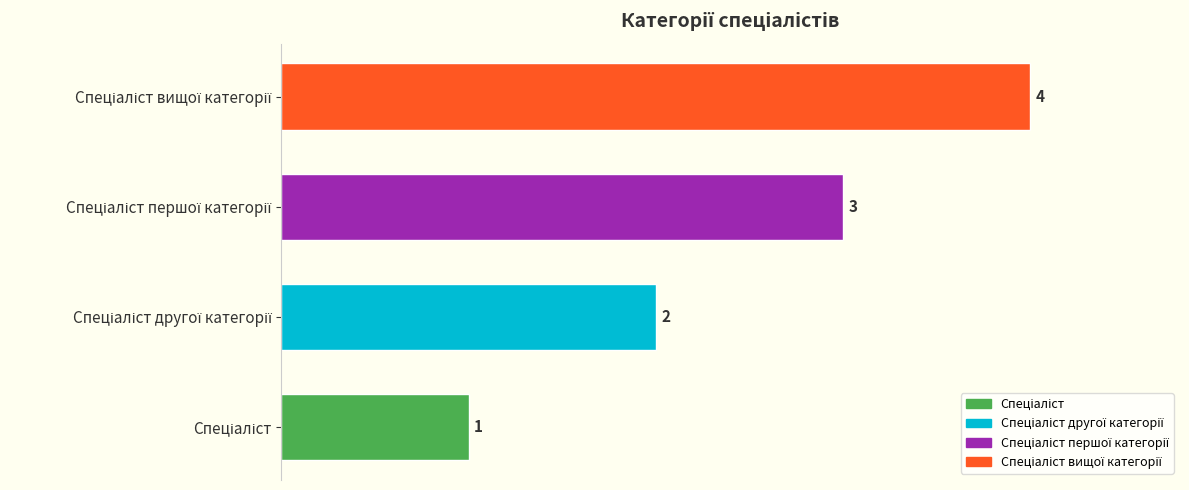

How many bars are there in total?

4